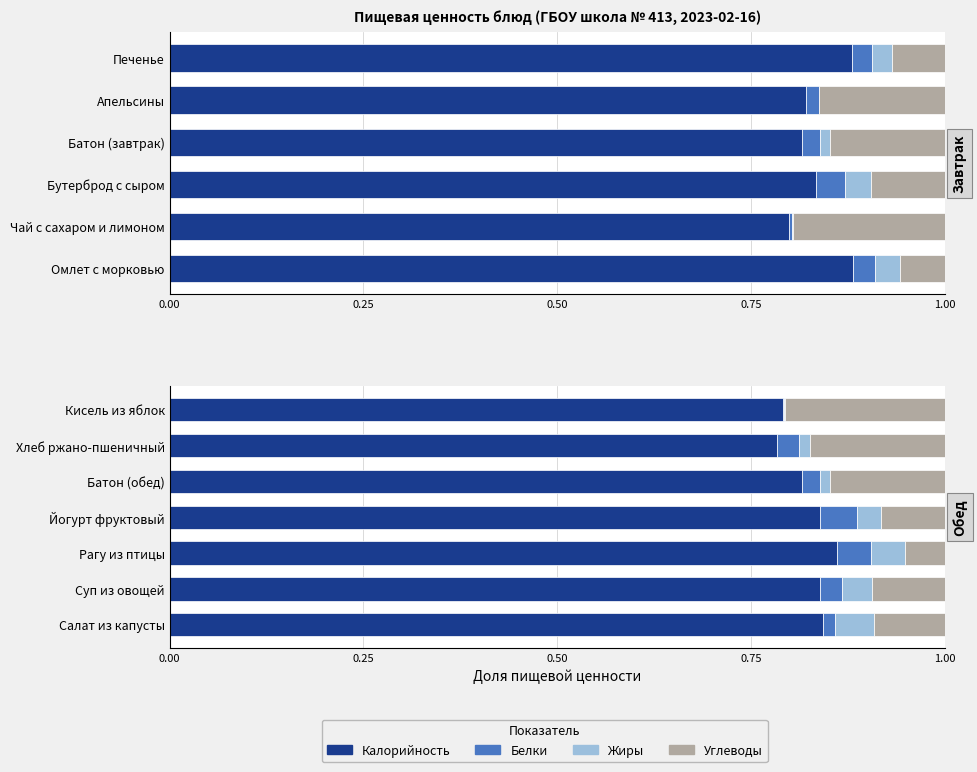

What is the total value across all series at Суп из овощей?

1.0